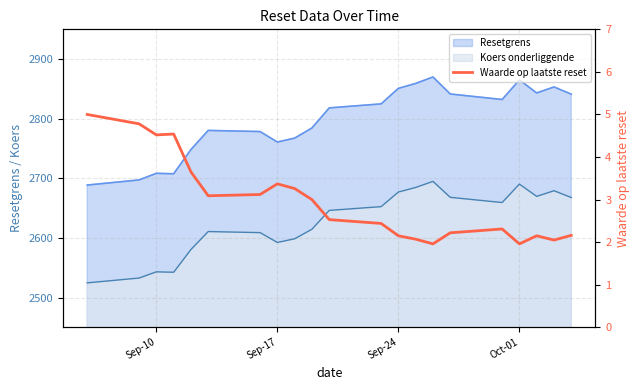

Reading left to right, what are all the values shown in this chart?

5.0	4.8	4.5	4.5	3.6	3.1	3.1	3.4	3.3	3.0	2.5	2.4	2.1	2.1	2.0	2.2	2.3	2.0	2.1	2.0	2.2